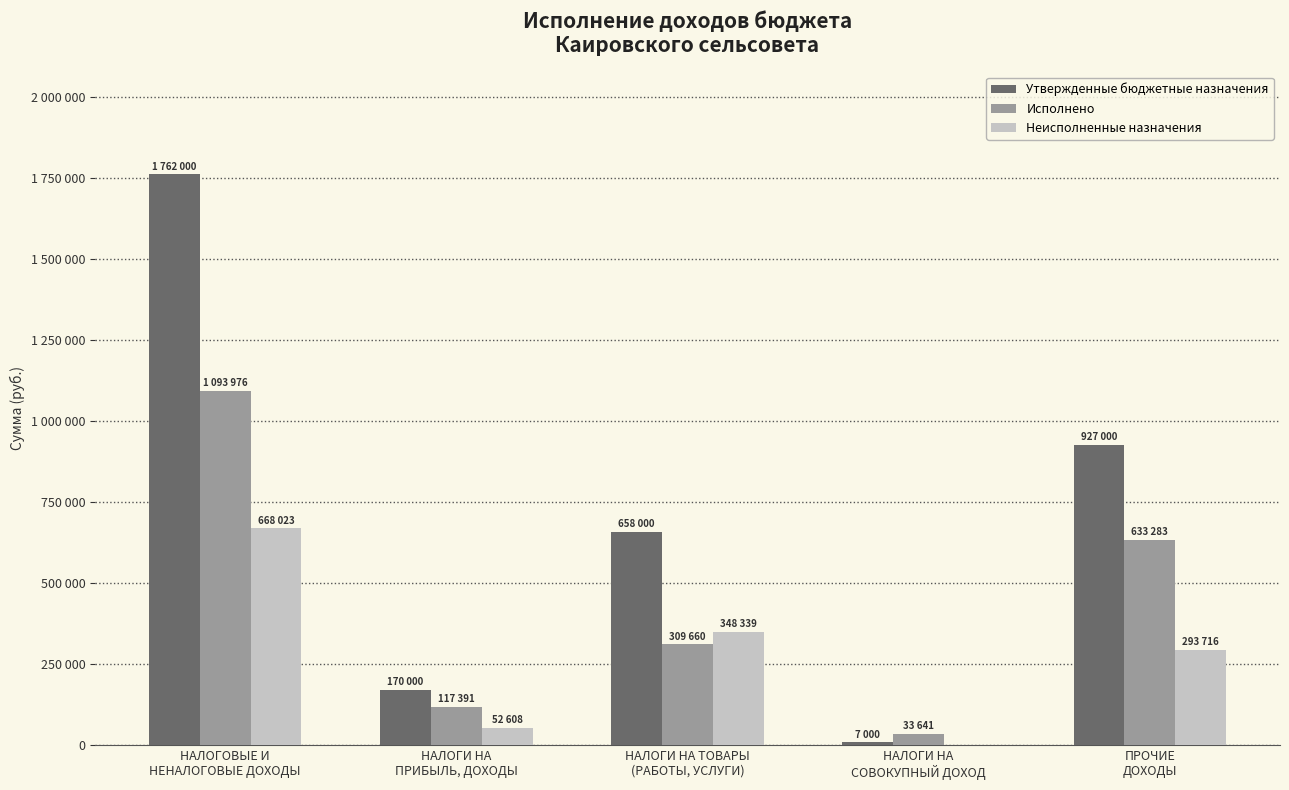

What position from the right is НАЛОГИ НА ТОВАРЫ
(РАБОТЫ, УСЛУГИ)?

3